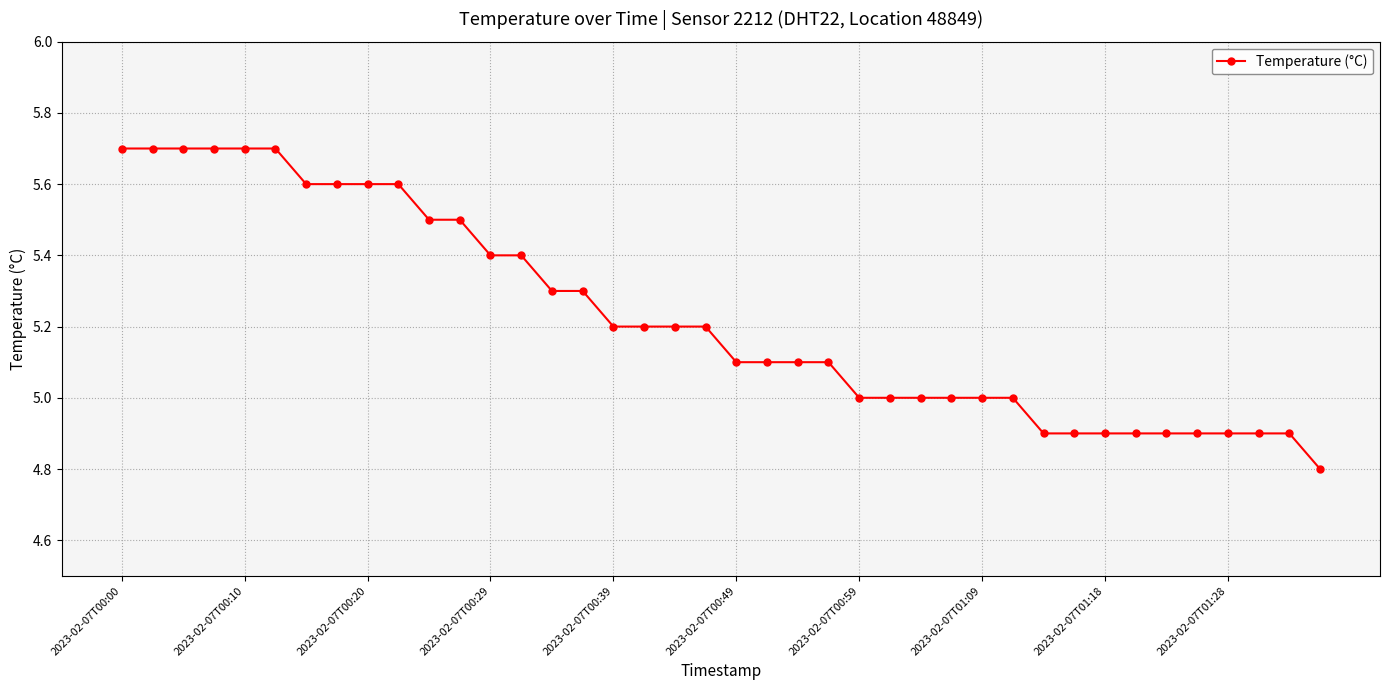

What is the difference between the maximum and second lowest values?

0.8